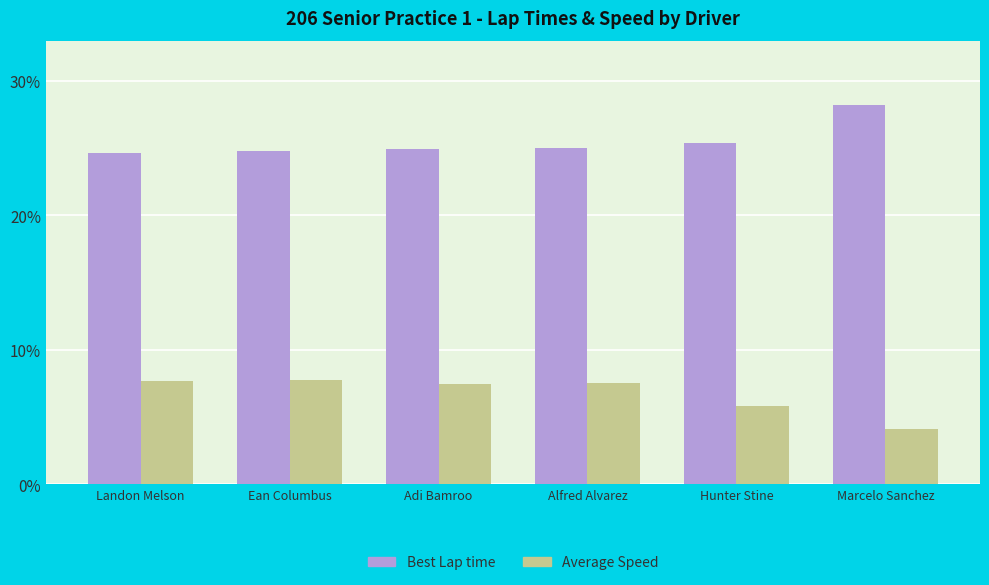

What value does the Average Speed series have at Marcelo Sanchez?

4.1